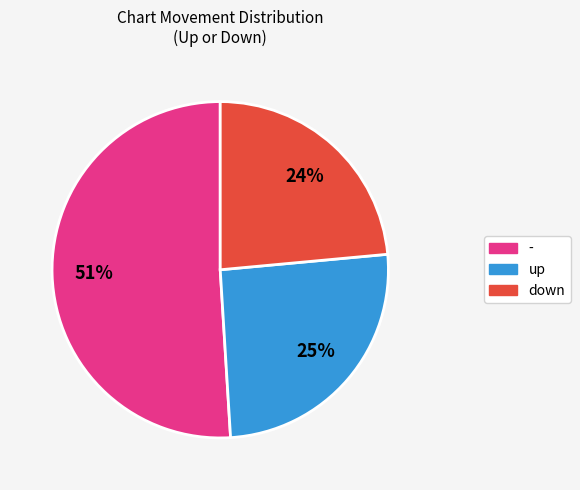

Does - represent more than half of the total?

Yes